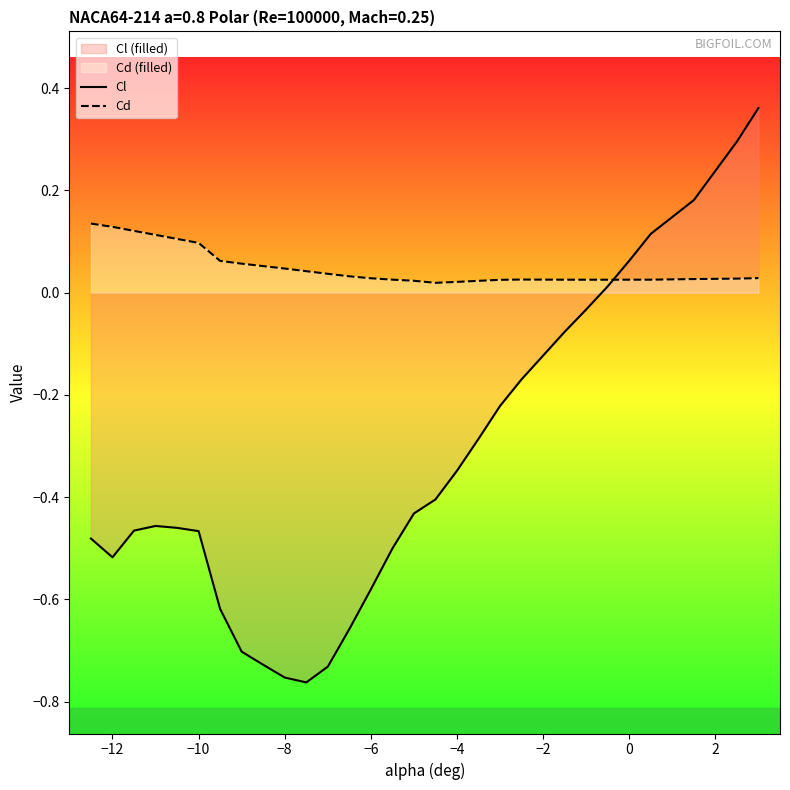

At 0, list the series in order from largest to smallest.

Cl, Cd